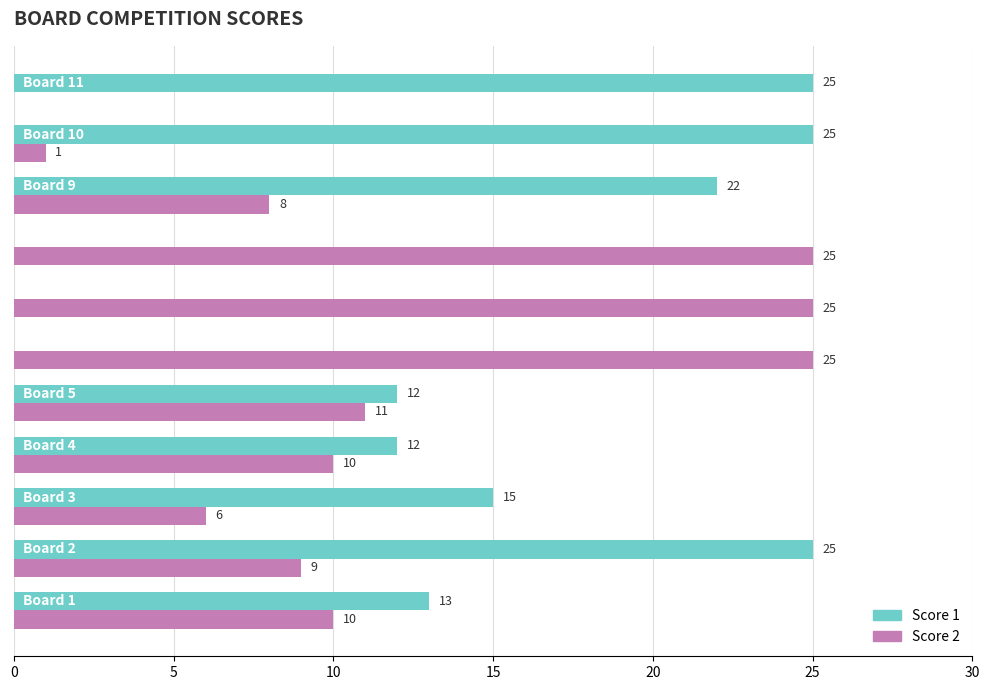

What are all the series names shown in the legend?

Score 1, Score 2